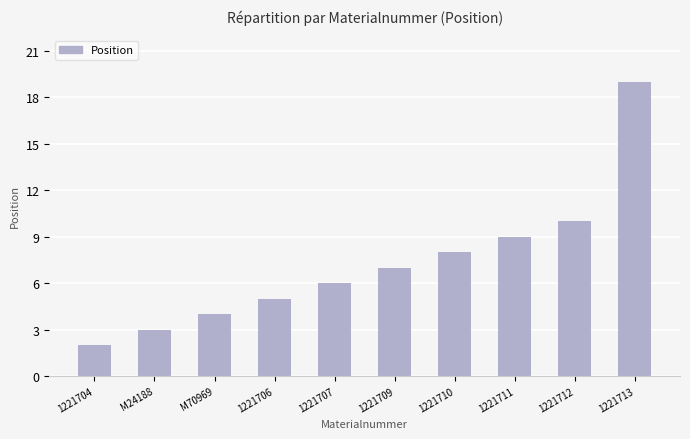

What is the label of the 7th bar from the left?

1221710